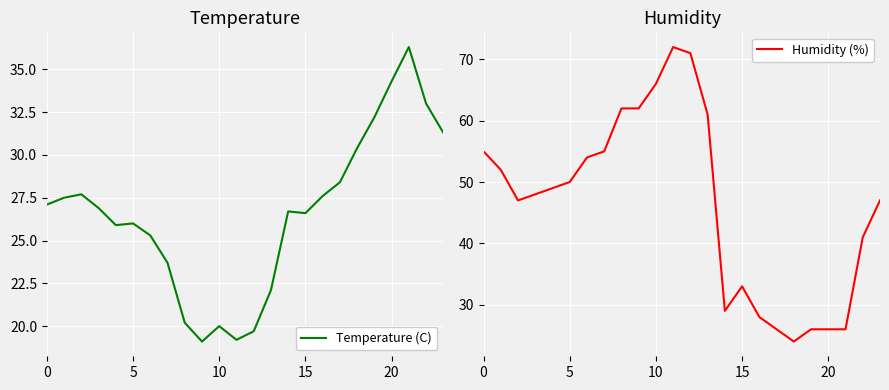

What is the difference between the maximum and second lowest values in the Humidity (%) series?

46